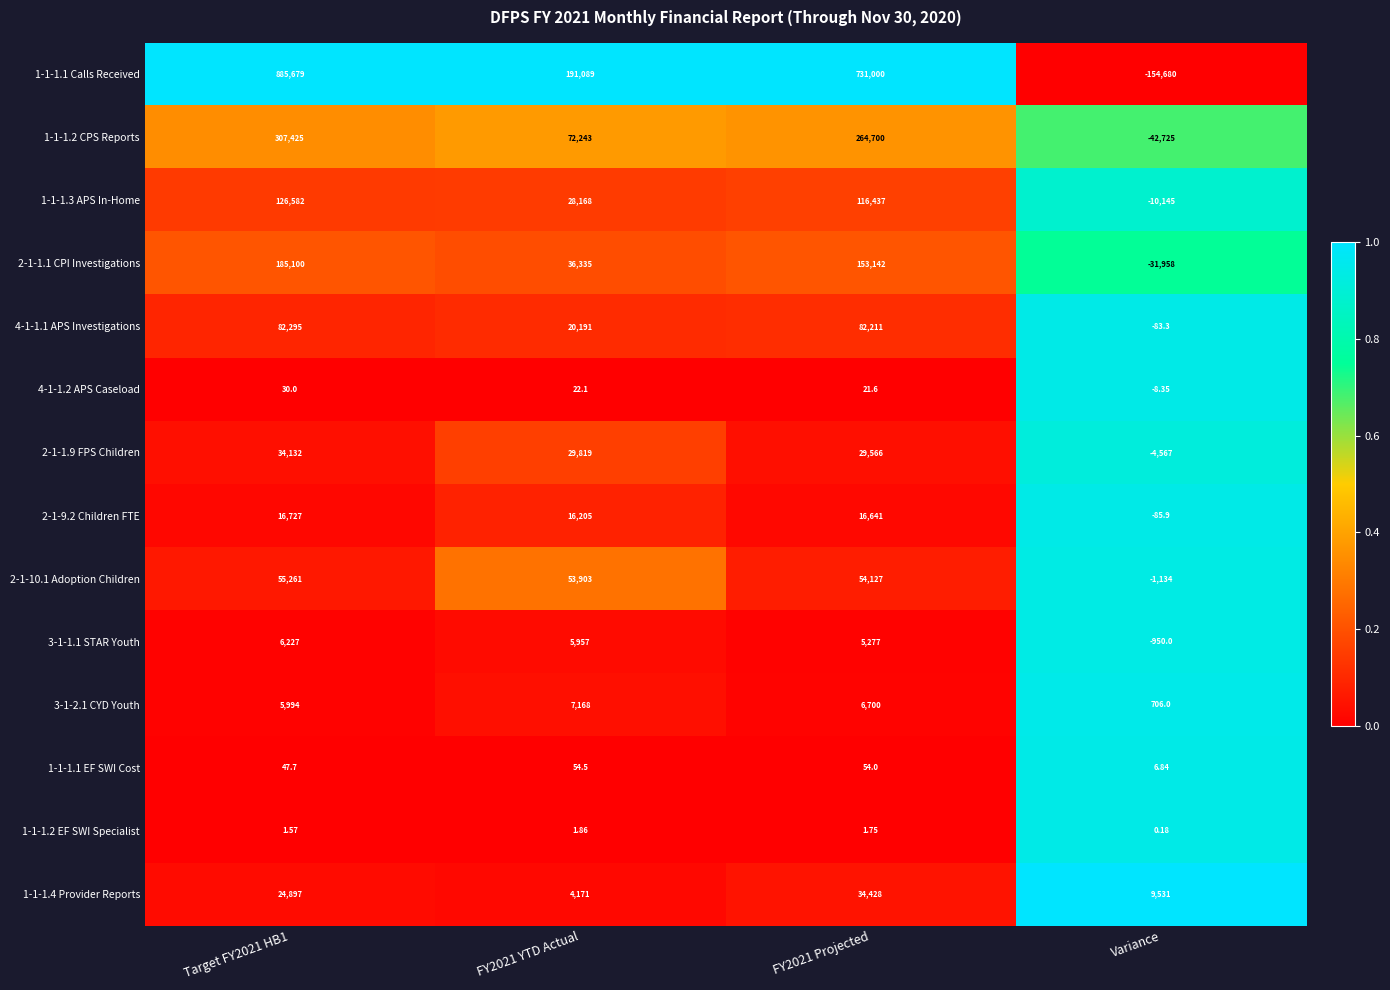

Rank the series by their maximum value, from lowest to highest.

1-1-1.2 EF SWI Specialist, 4-1-1.2 APS Caseload, 1-1-1.1 EF SWI Cost, 3-1-1.1 STAR Youth, 3-1-2.1 CYD Youth, 2-1-9.2 Children FTE, 2-1-1.9 FPS Children, 1-1-1.4 Provider Reports, 2-1-10.1 Adoption Children, 4-1-1.1 APS Investigations, 1-1-1.3 APS In-Home, 2-1-1.1 CPI Investigations, 1-1-1.2 CPS Reports, 1-1-1.1 Calls Received